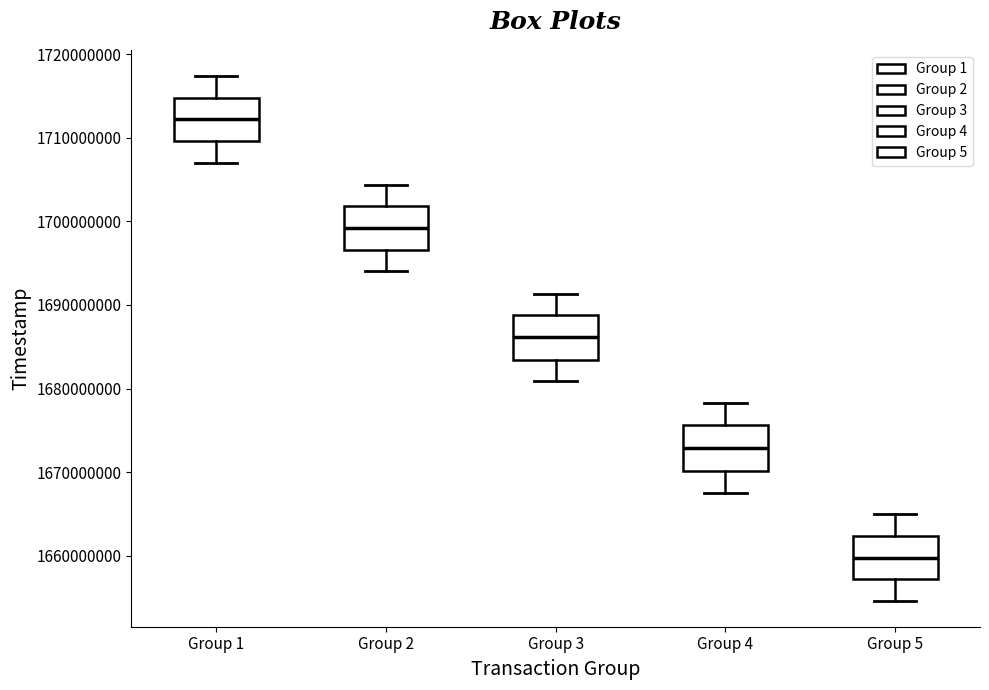

Reading left to right, transcribe this box plot: for each box, give where its median line is, the range the box spans, and where its two whiskers end, as read against the y-axis. The values are not printed on the chart, so give them approximately, as read against the axis.

Group 1: median 1712000000, box 1710000000 to 1715000000, whiskers 1707000000 to 1717000000
Group 2: median 1699000000, box 1697000000 to 1702000000, whiskers 1694000000 to 1704000000
Group 3: median 1686000000, box 1683000000 to 1689000000, whiskers 1681000000 to 1691000000
Group 4: median 1673000000, box 1670000000 to 1676000000, whiskers 1668000000 to 1678000000
Group 5: median 1660000000, box 1657000000 to 1662000000, whiskers 1655000000 to 1665000000